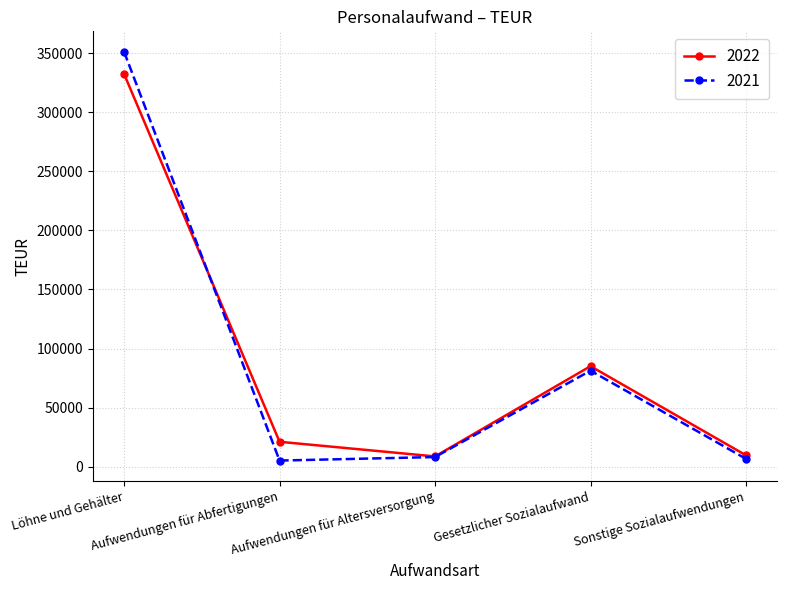

What value does the 2021 series have at Sonstige Sozialaufwendungen, to the nearest 10?

6710